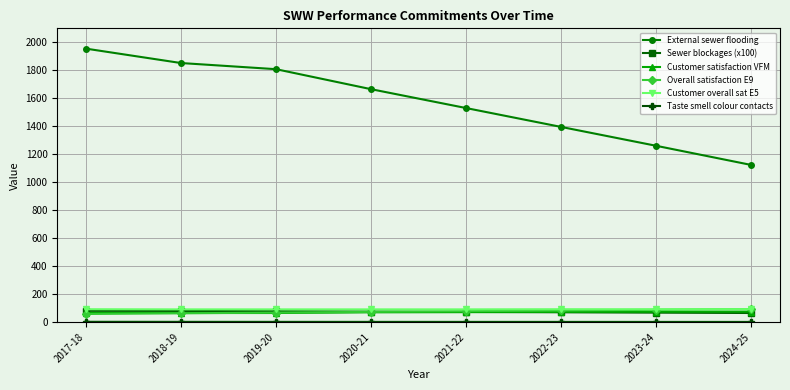

What position from the right is 2017-18?

8